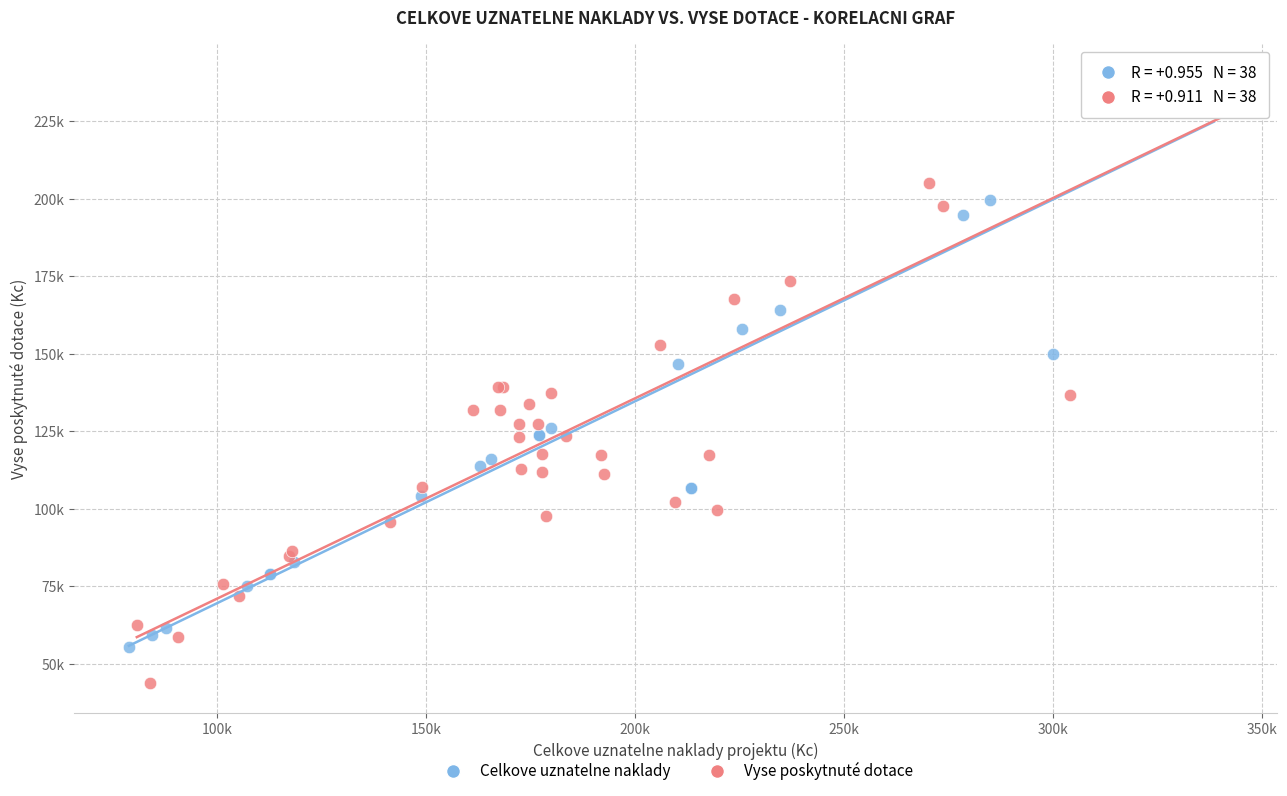

What are all the series names shown in the legend?

Celkove uznatelne naklady, Vyse poskytnuté dotace